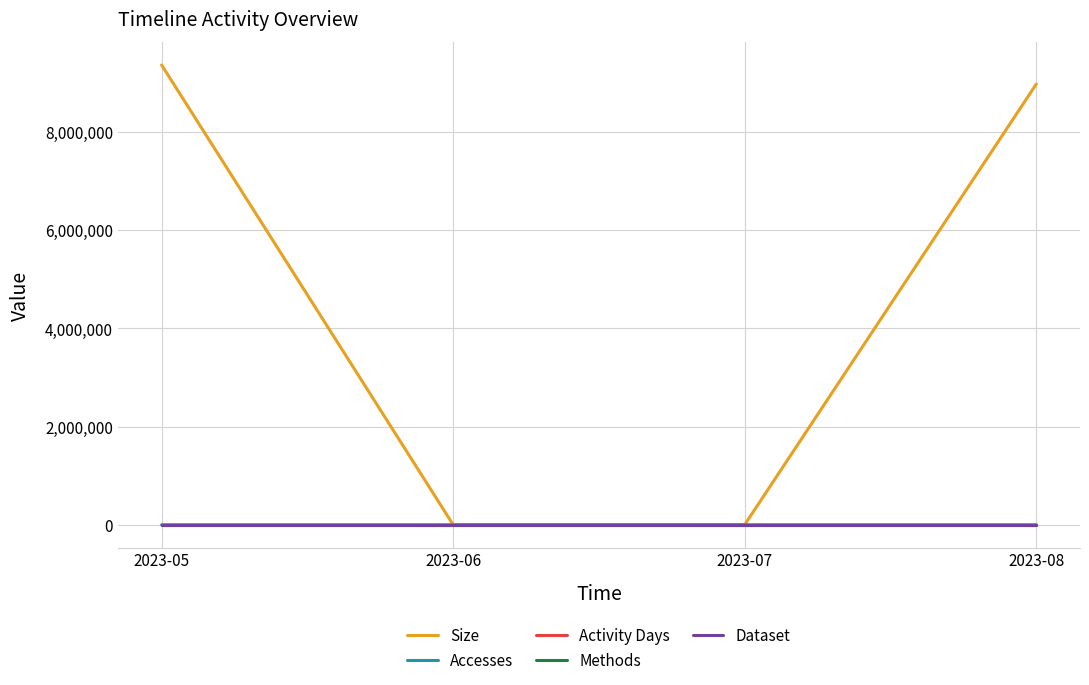

Count the Accesses values in the range 1 to 5.

3